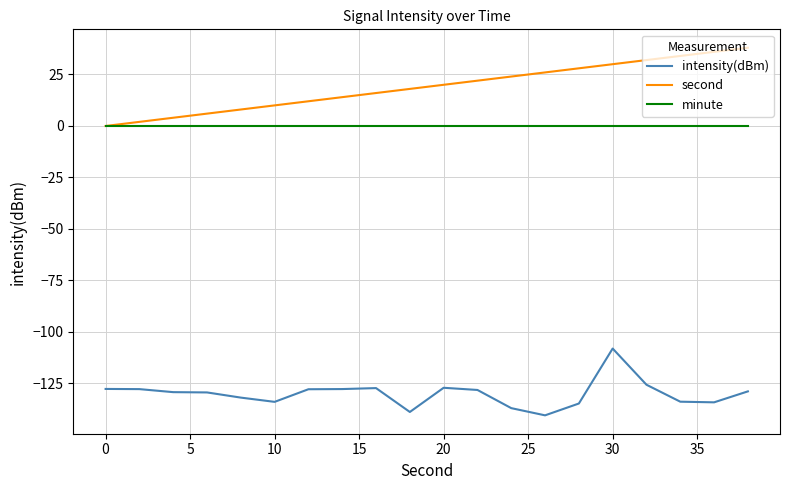

What is the highest value of the second series?

38.0